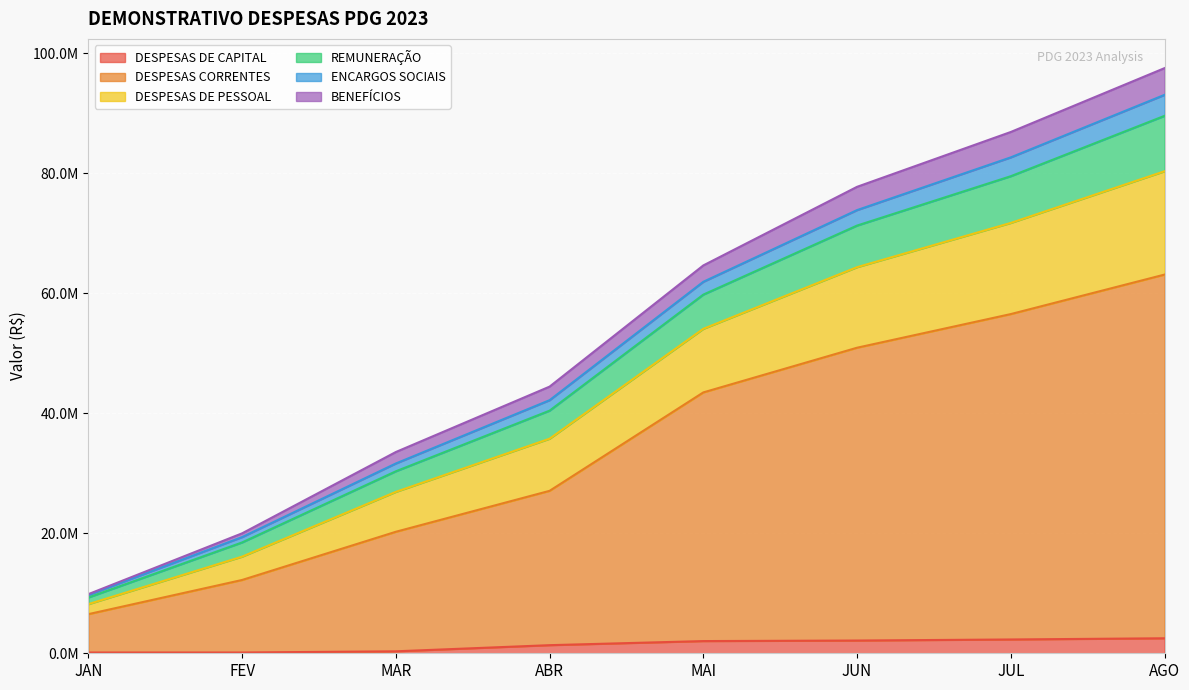

Does the chart display data point markers on the line(s)?

No